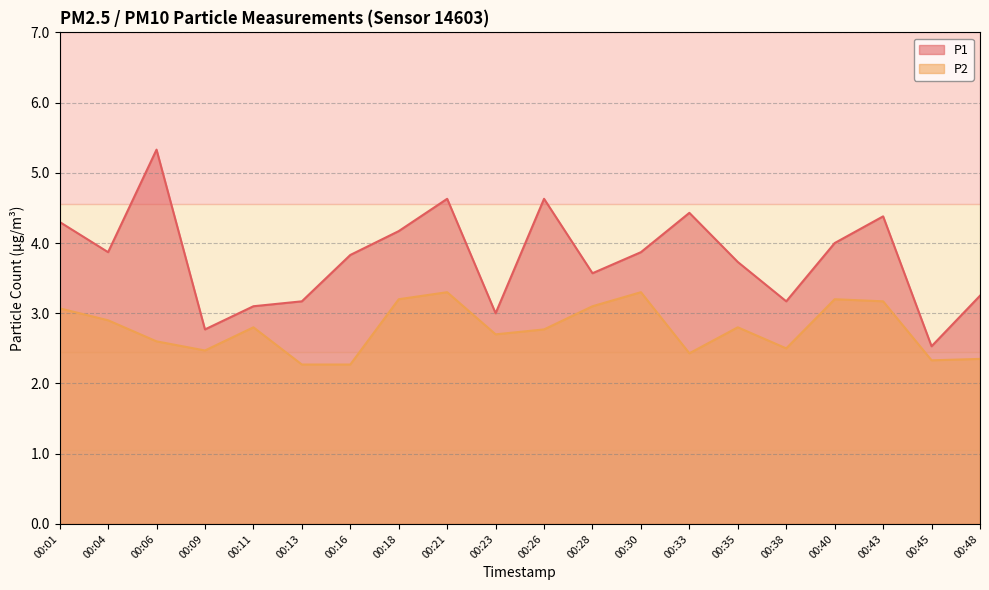

What value does the P1 series have at 00:43?

4.4